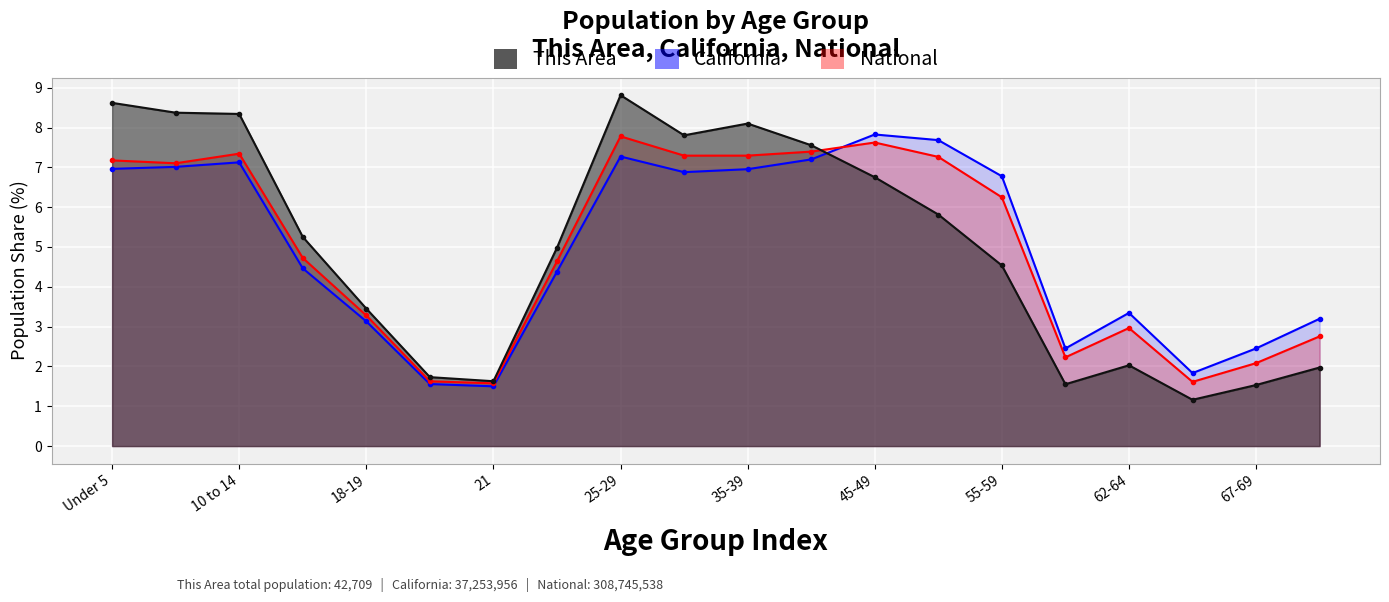

True or false: This Area has more than 1 interior local peaks.

True